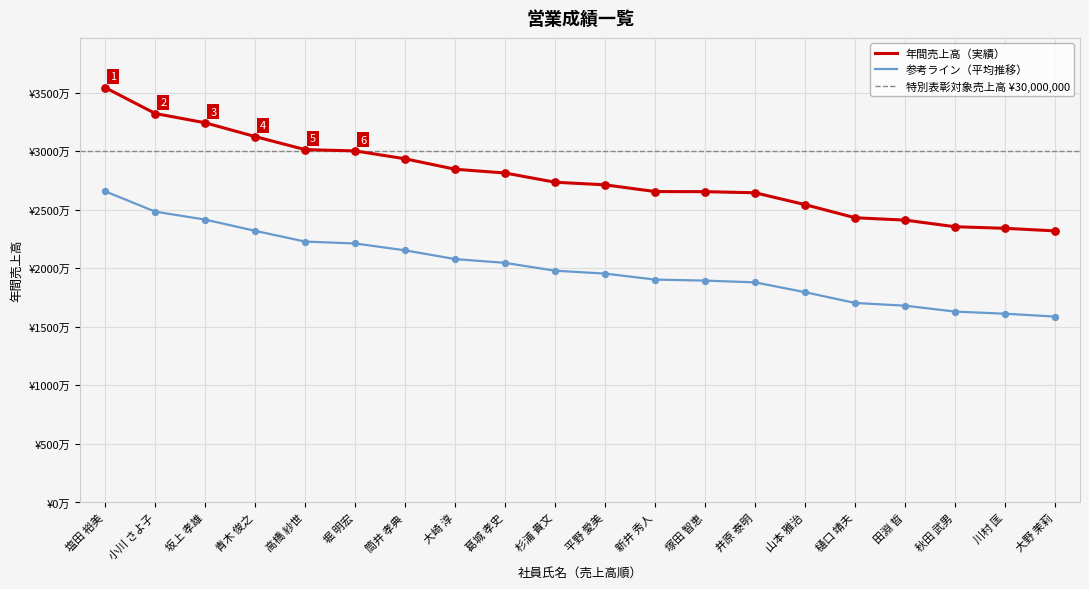

What is the change in value from 青木 俊之 to 塚田 智恵?

-4702550